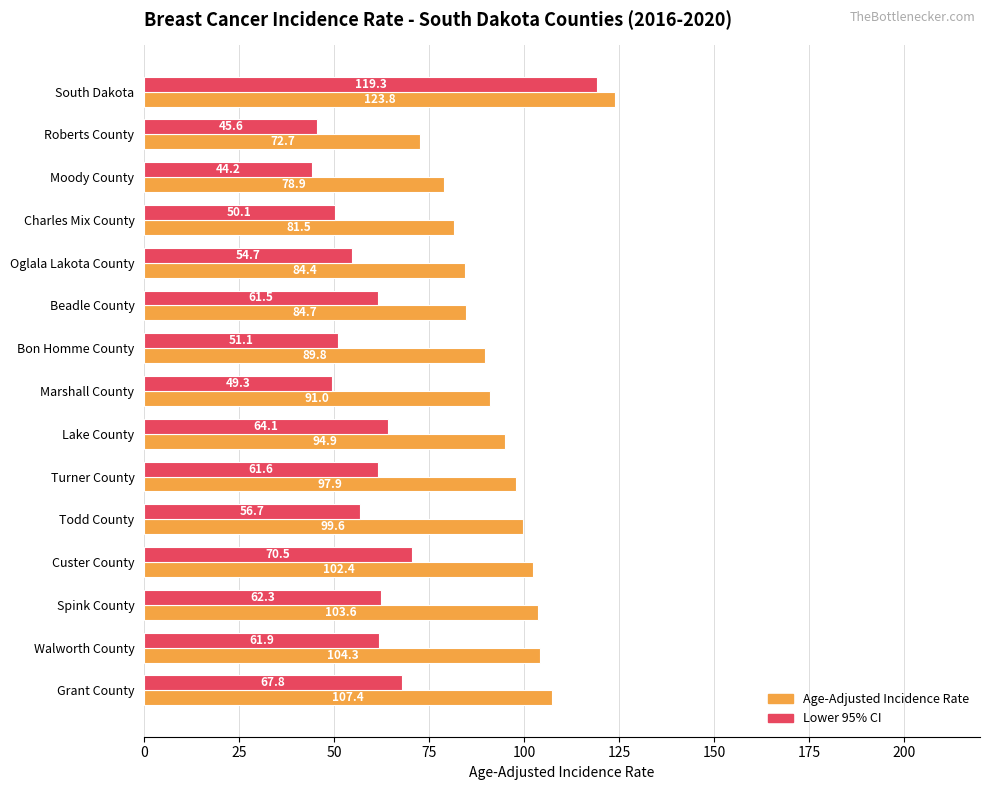

Which series changed the most between Lake County and Custer County?

Age-Adjusted Incidence Rate